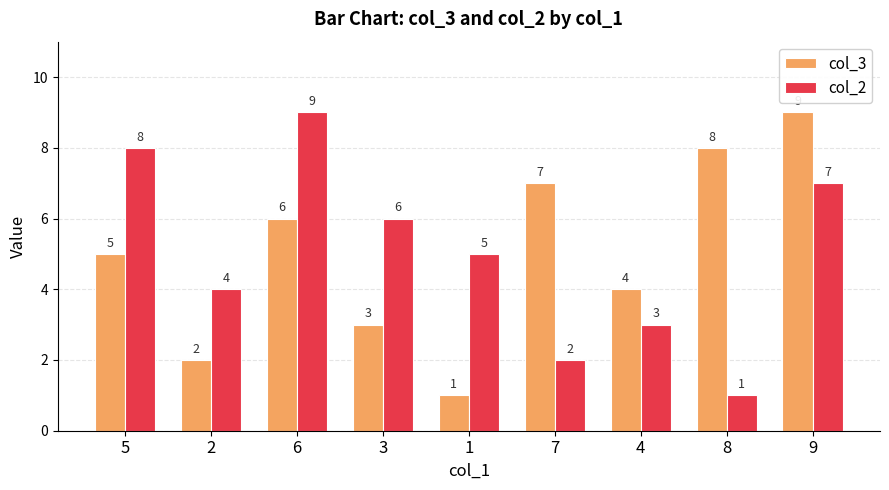

What is the difference between the maximum and minimum values in the col_3 series?

8